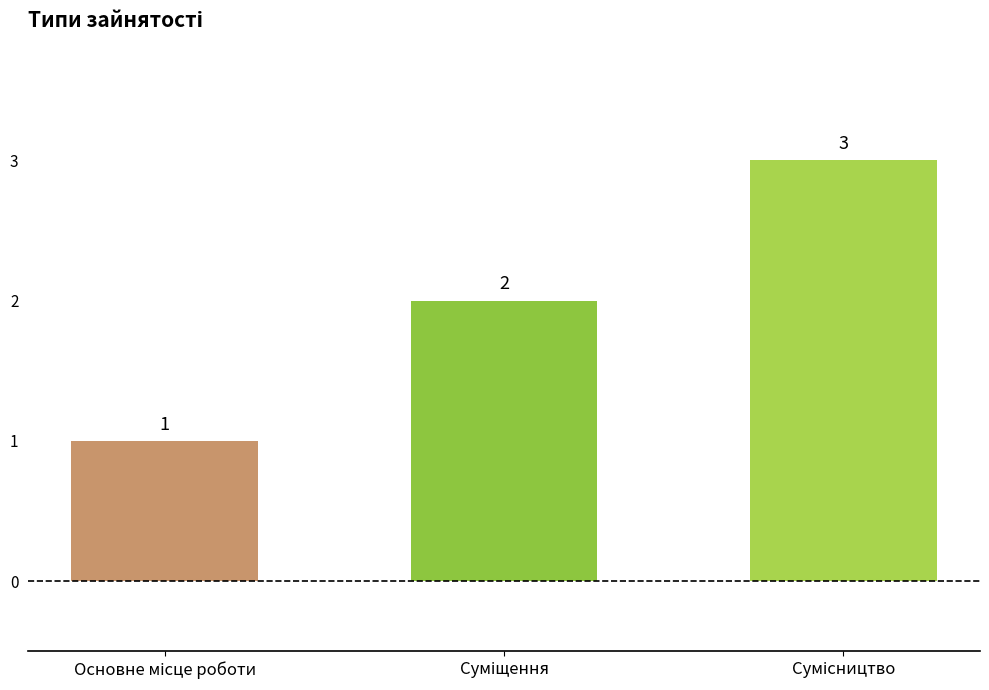

How many bars are there in total?

3